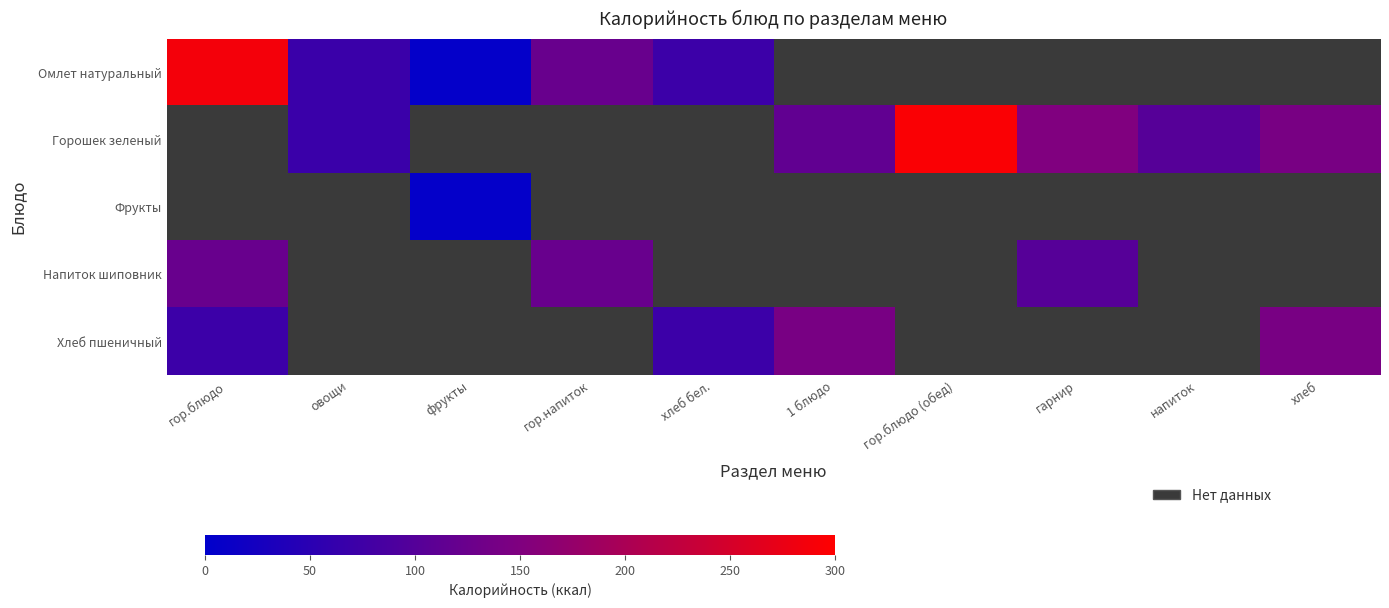

At how many categories does at least one series exceed 75?

7